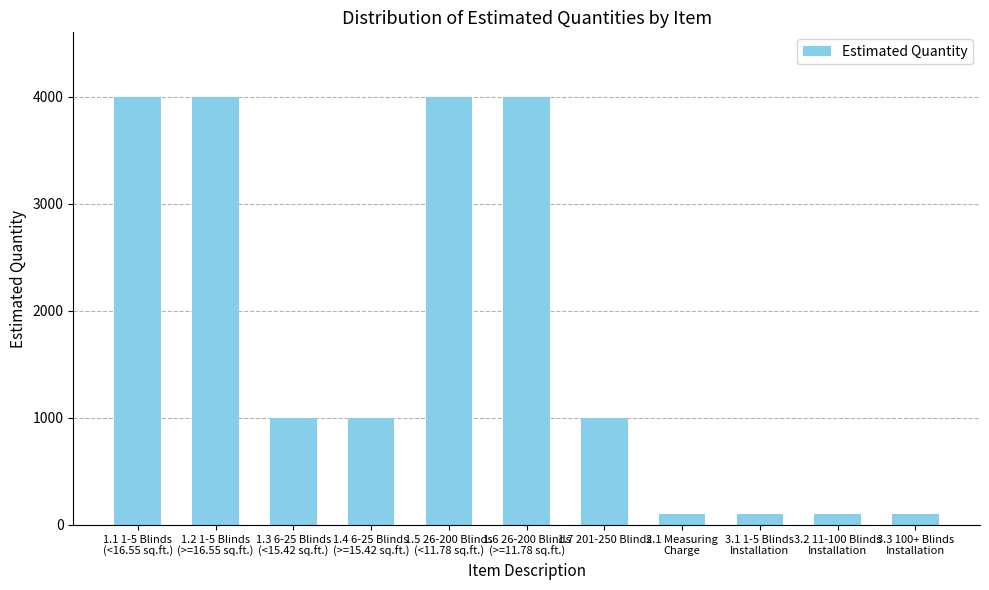

What is the label of the 5th bar from the right?

1.7 201-250 Blinds